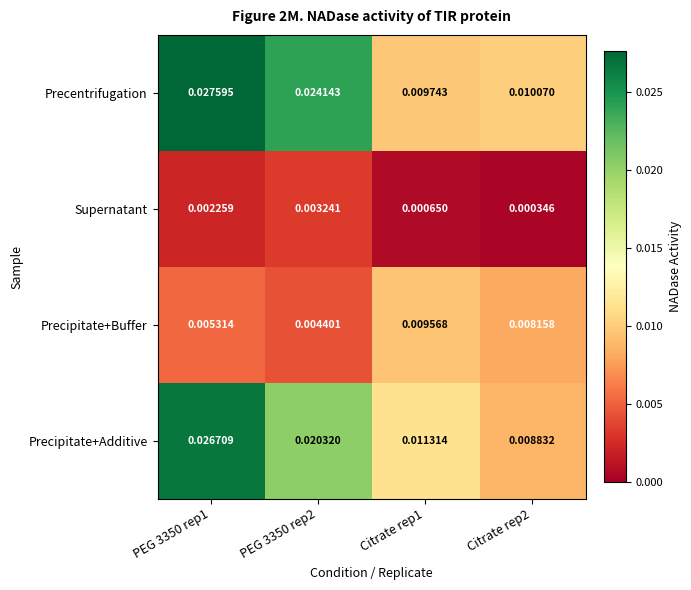

At PEG 3350 rep1, list the series in order from smallest to largest.

Supernatant, Precipitate+Buffer, Precipitate+Additive, Precentrifugation